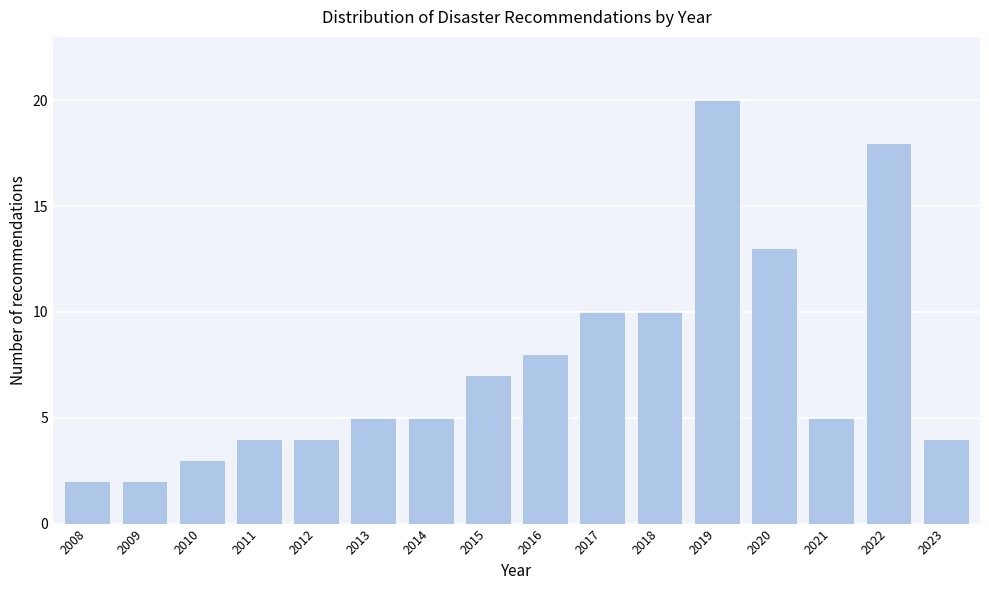

Reading right to left, list all the values displayed in this chart.

2023=4	2022=18	2021=5	2020=13	2019=20	2018=10	2017=10	2016=8	2015=7	2014=5	2013=5	2012=4	2011=4	2010=3	2009=2	2008=2